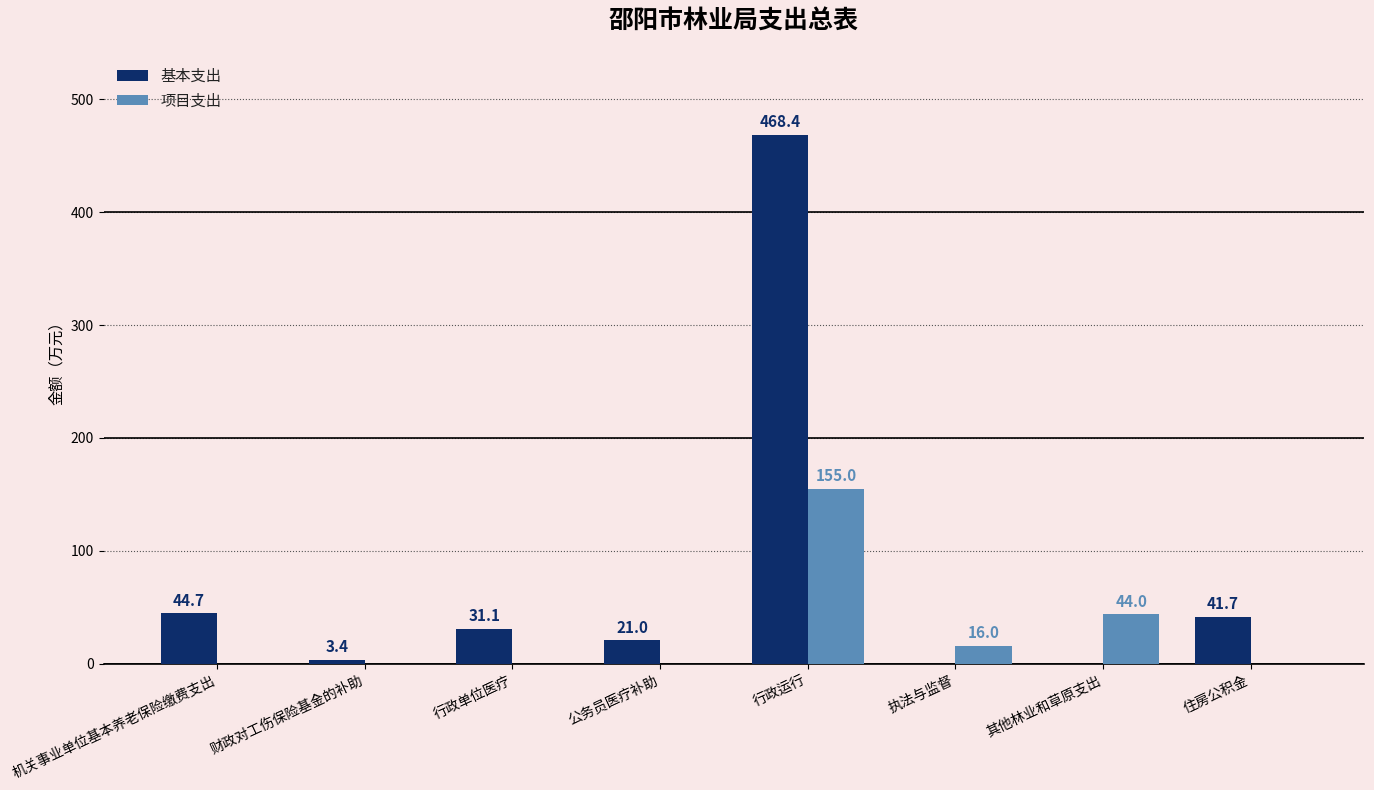

Reading left to right, extract all data points from this chart.

基本支出: 44.7	3.4	31.1	21.0	468.4	0.0	0.0	41.7
项目支出: 0.0	0.0	0.0	0.0	155.0	16.0	44.0	0.0